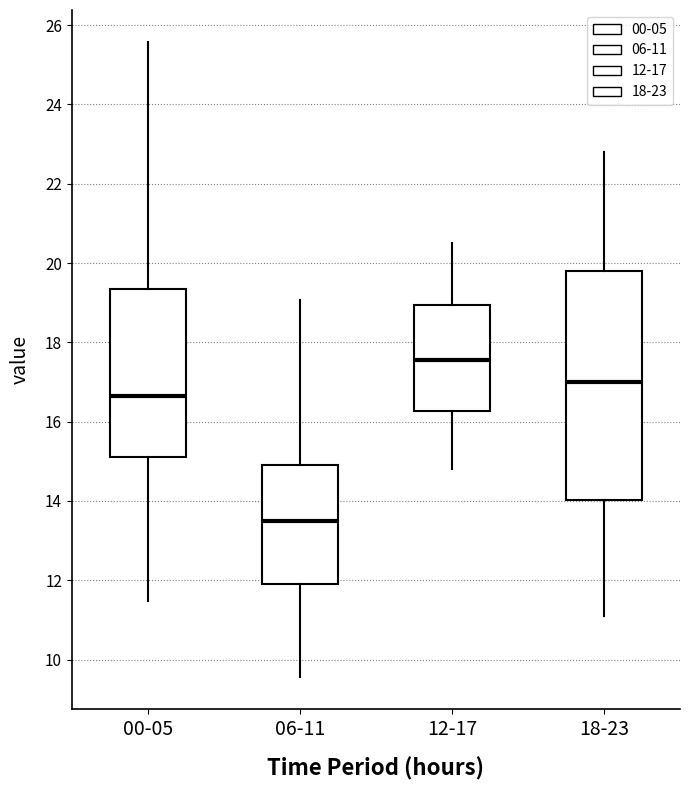

Which box's median line is the lowest?

06-11